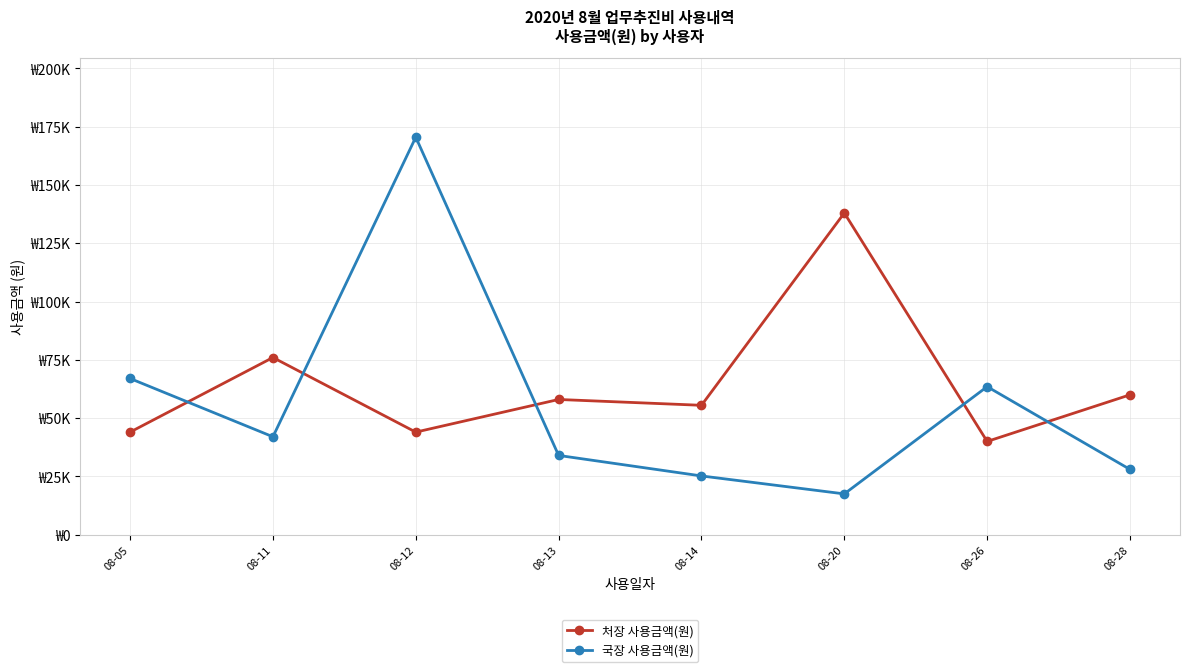

Reading right to left, list all the values displayed in this chart.

처장 사용금액(원): 08-28=60000	08-26=40000	08-20=138000	08-14=55500	08-13=58000	08-12=44000	08-11=76000	08-05=44000
국장 사용금액(원): 08-28=28000	08-26=63500	08-20=17500	08-14=25200	08-13=34000	08-12=170500	08-11=42000	08-05=67000